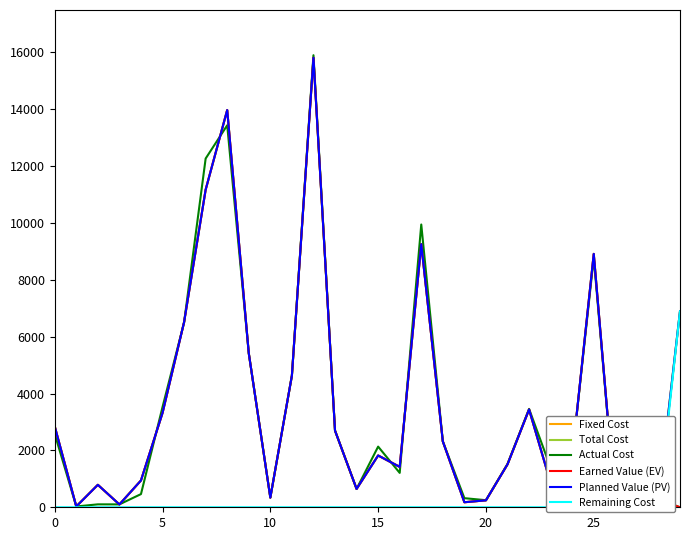

At which category is the sum across all series the highest?

12